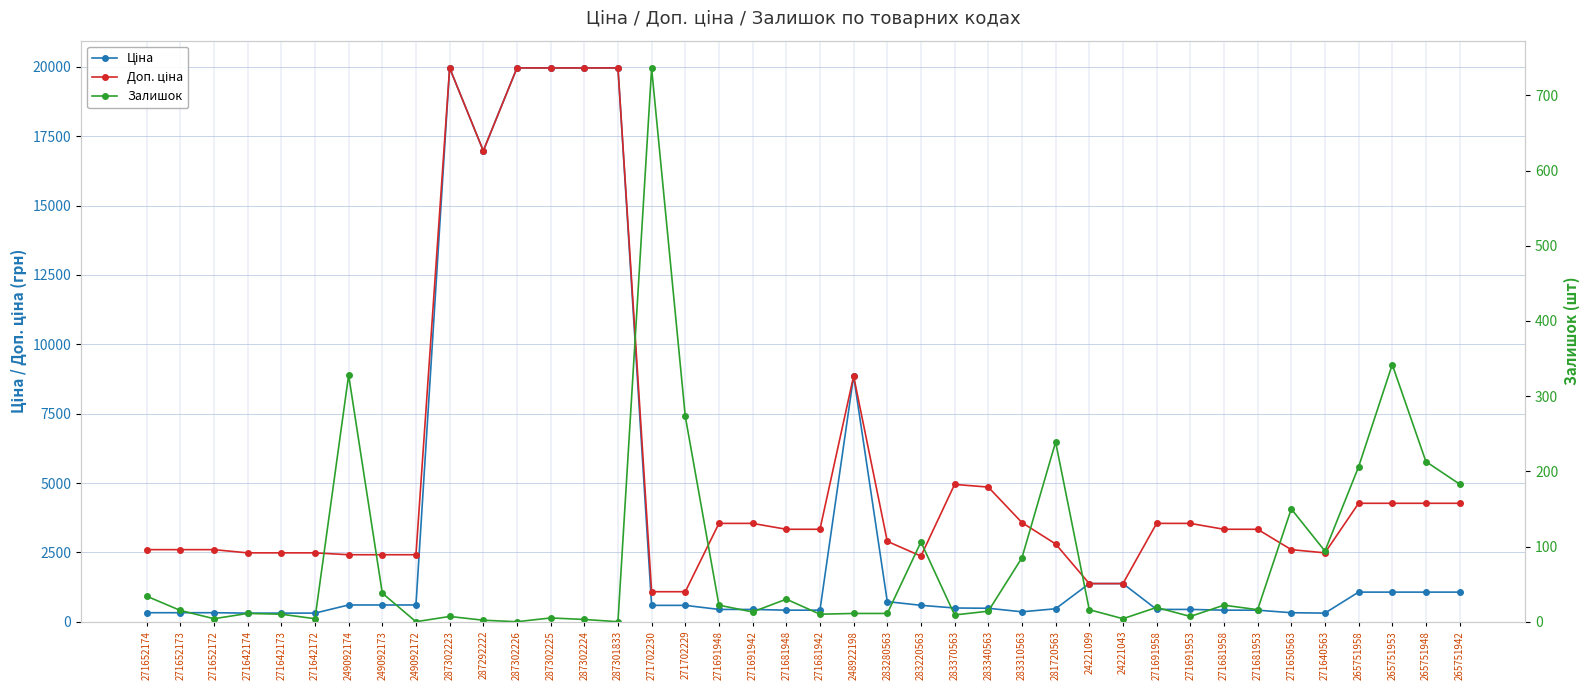

At how many categories does at least one series exceed 16945?

6